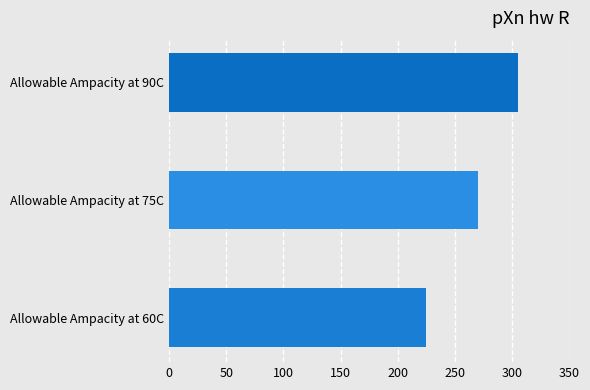

The chart shows a value of 470 at Allowable Ampacity at 75C. True or false?

False